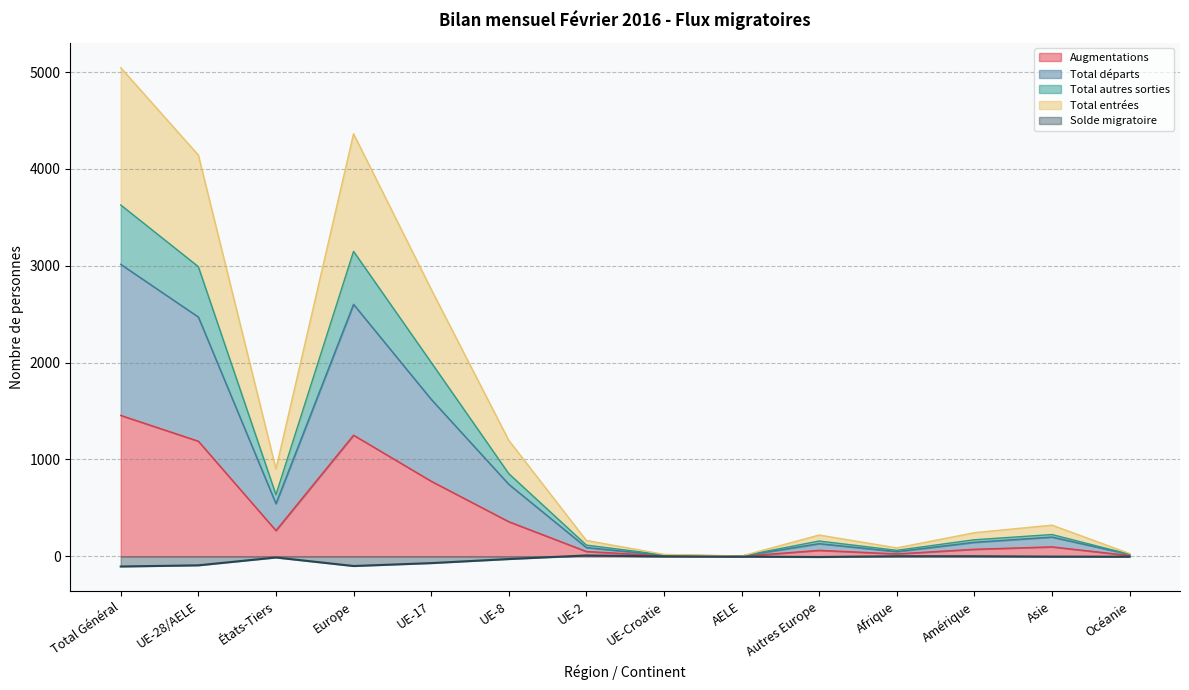

Reading left to right, what are all the values shown in this chart?

Augmentations: Total Général=1455	UE-28/AELE=1189	États-Tiers=266	Europe=1251	UE-17=776	UE-8=358	UE-2=50	UE-Croatie=5	AELE=0	Autres Europe=62	Afrique=25	Amérique=73	Asie=98	Océanie=8
Total départs: Total Général=3015	UE-28/AELE=2471	États-Tiers=544	Europe=2602	UE-17=1622	UE-8=744	UE-2=91	UE-Croatie=11	AELE=3	Autres Europe=131	Afrique=49	Amérique=145	Asie=199	Océanie=20
Total autres sorties: Total Général=3628	UE-28/AELE=2991	États-Tiers=637	Europe=3149	UE-17=2003	UE-8=854	UE-2=116	UE-Croatie=15	AELE=3	Autres Europe=158	Afrique=62	Amérique=171	Asie=225	Océanie=21
Total entrées: Total Général=5045	UE-28/AELE=4143	États-Tiers=902	Europe=4363	UE-17=2758	UE-8=1198	UE-2=164	UE-Croatie=20	AELE=3	Autres Europe=220	Afrique=87	Amérique=244	Asie=322	Océanie=29
Solde migratoire: Total Général=-105	UE-28/AELE=-93	États-Tiers=-12	Europe=-100	UE-17=-70	UE-8=-28	UE-2=9	UE-Croatie=-1	AELE=-3	Autres Europe=-7	Afrique=1	Amérique=1	Asie=-3	Océanie=-4